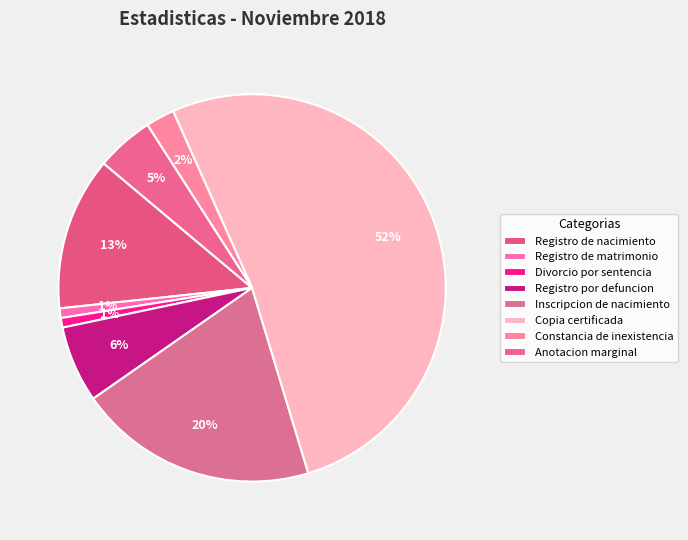

To the nearest percent, what percentage of the pie is Registro de nacimiento?

13%